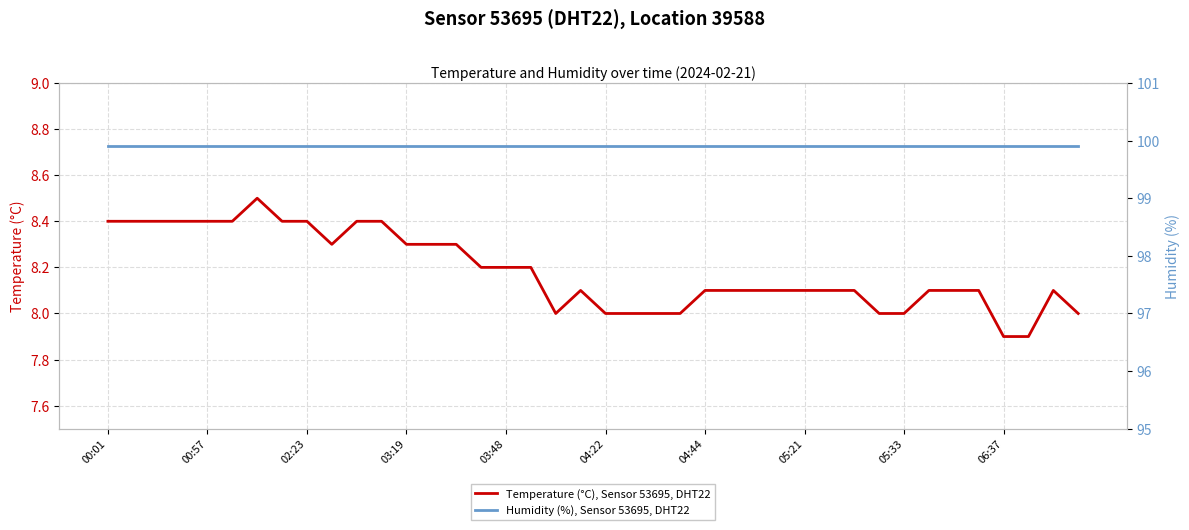

True or false: Temperature (°C), Sensor 53695, DHT22 has a value of 8.0 at 04:22.

True